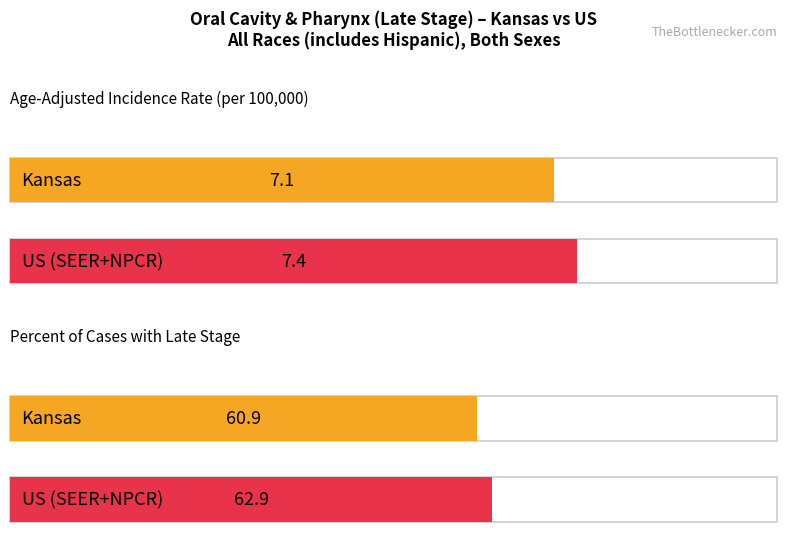

The value of Age-Adjusted Incidence Rate at US (SEER+NPCR) is 11.5. True or false?

False